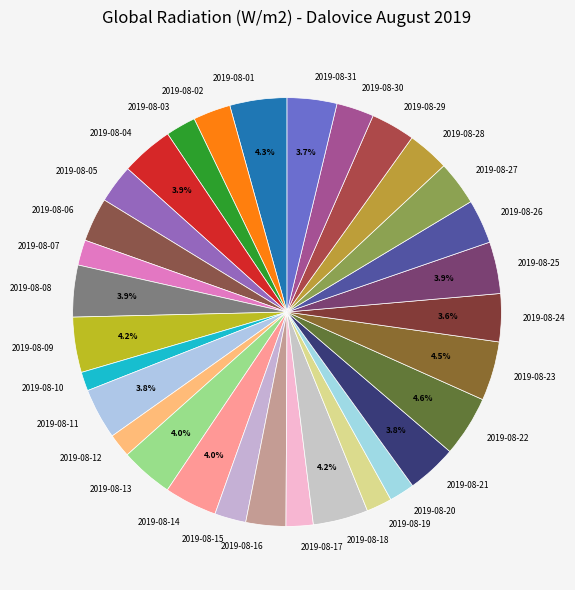

Is there any slice that represents more than half of the pie?

No